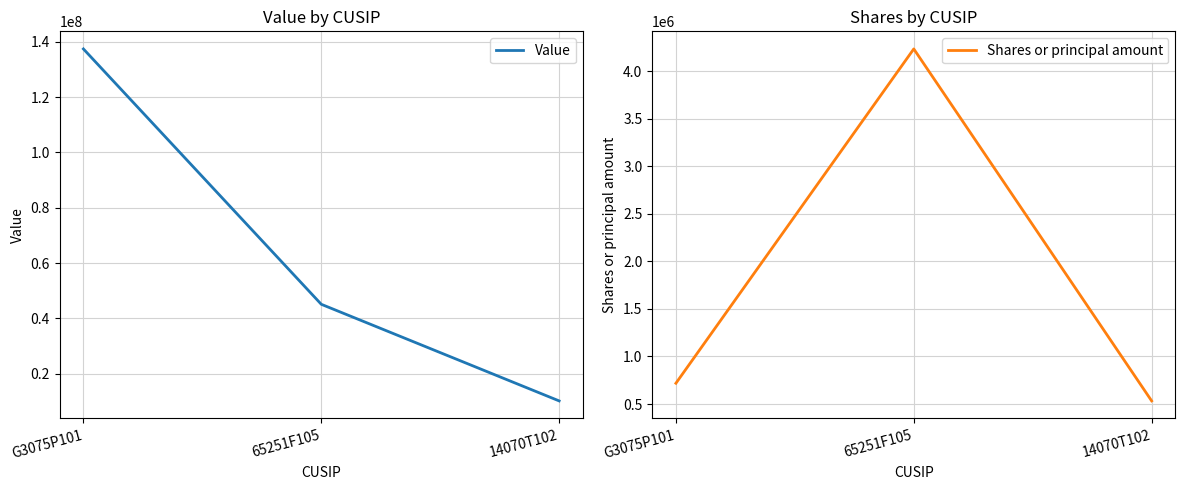

Rank the series by their maximum value, from highest to lowest.

Value, Shares or principal amount